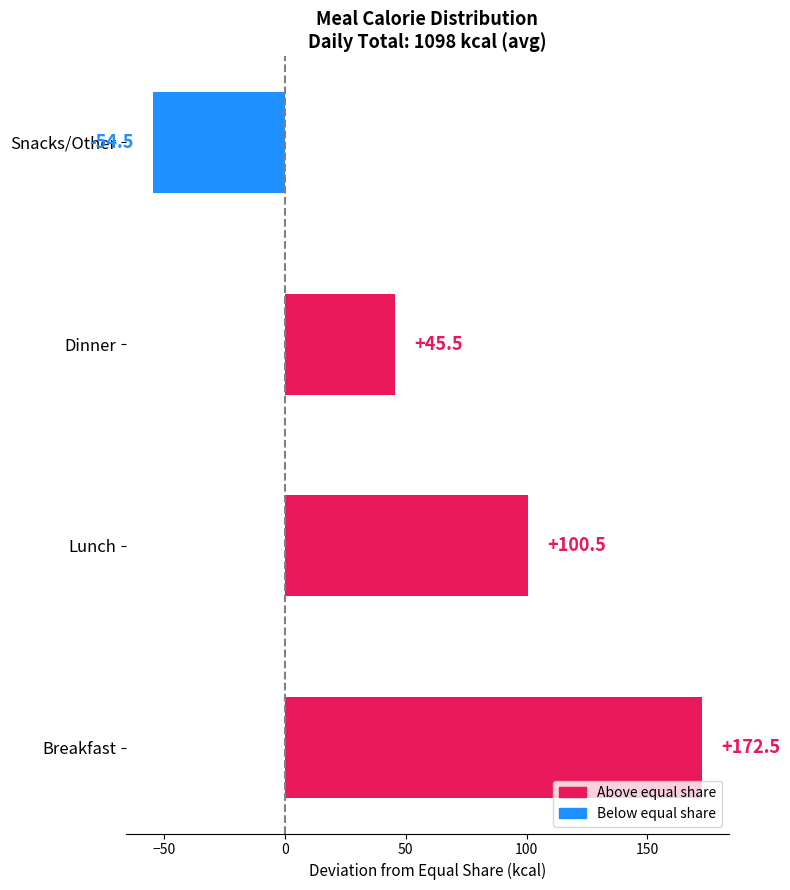

At which category does the chart reach its minimum across all series?

Snacks/Other